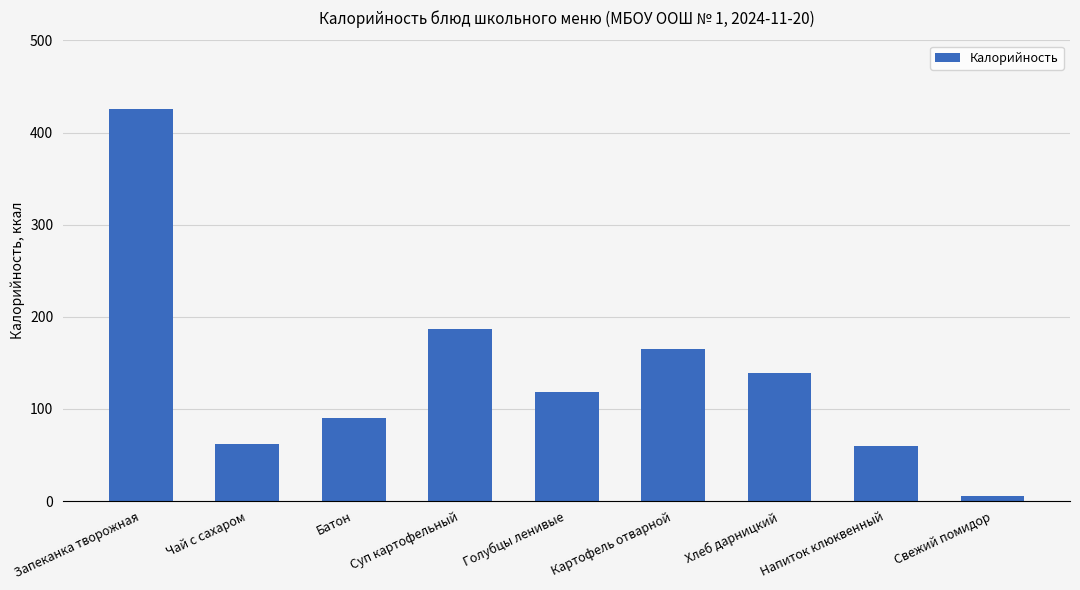

Is it true that the value at Суп картофельный is 247.5?

False